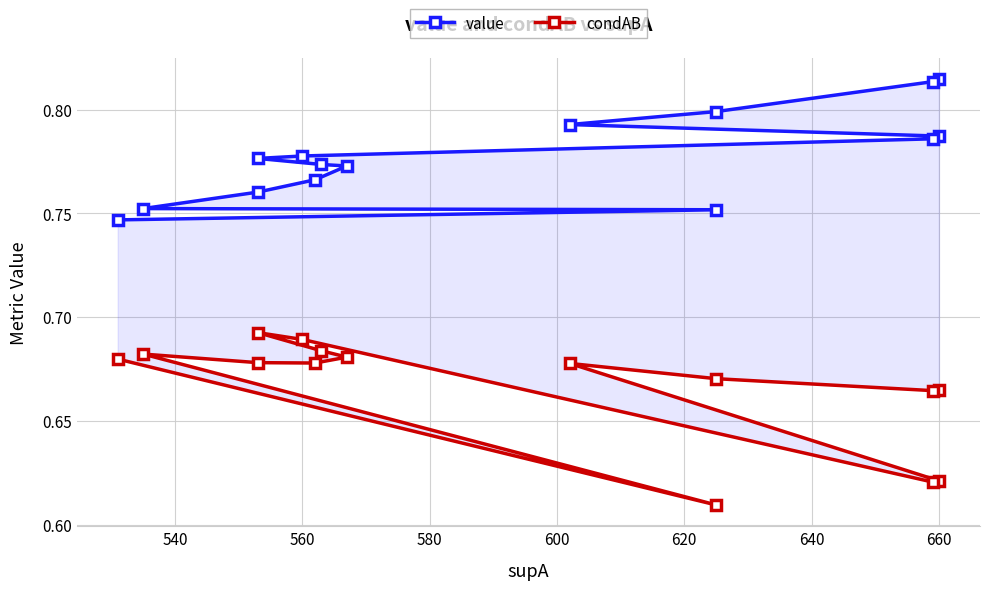

Count the condAB values in the range 0 to 1.

15